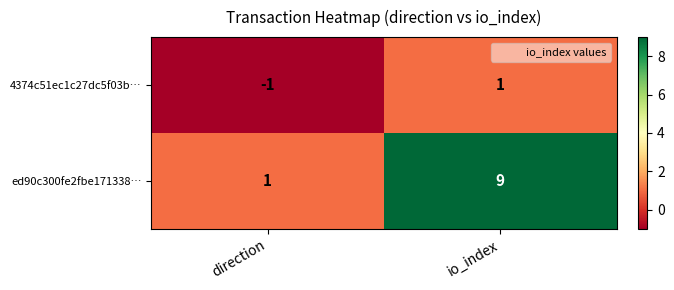

Reading left to right, extract all data points from this chart.

4374c51ec1c27dc5f03b…: -1	1
ed90c300fe2fbe171338…: 1	9